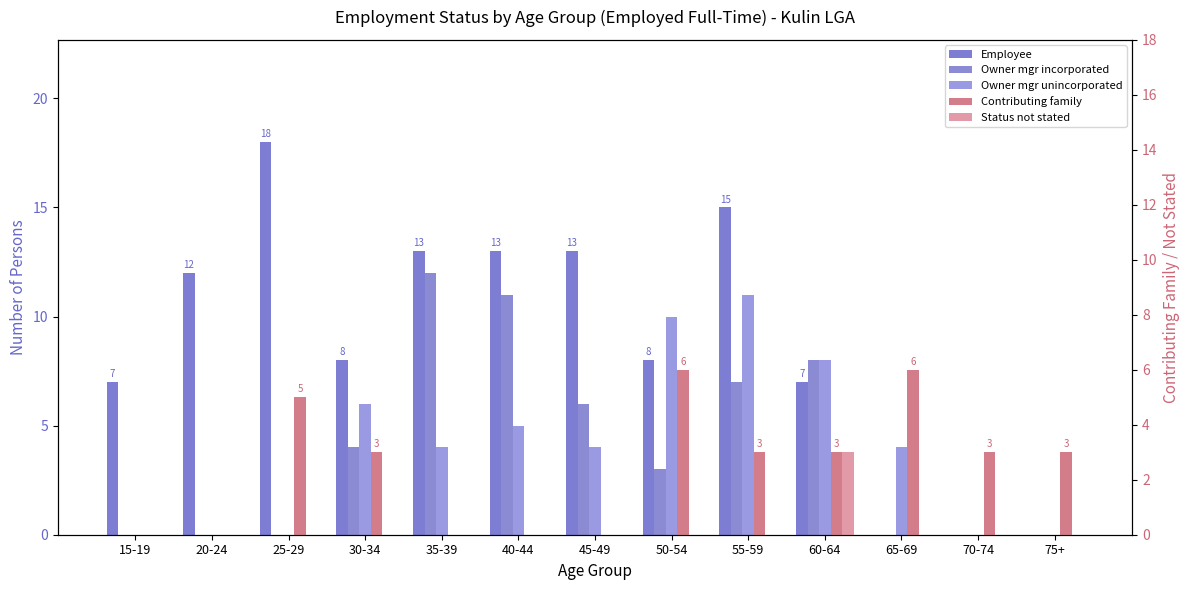

At how many categories does at least one series exceed 3?

11